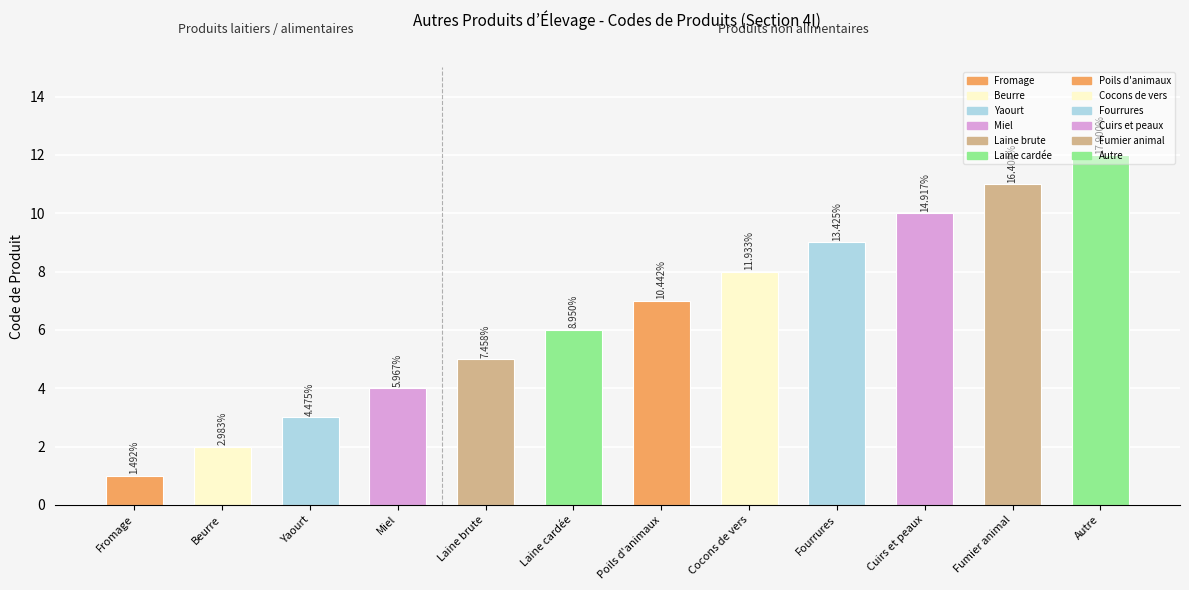

What is the sum of the values at Miel and Autre?

16